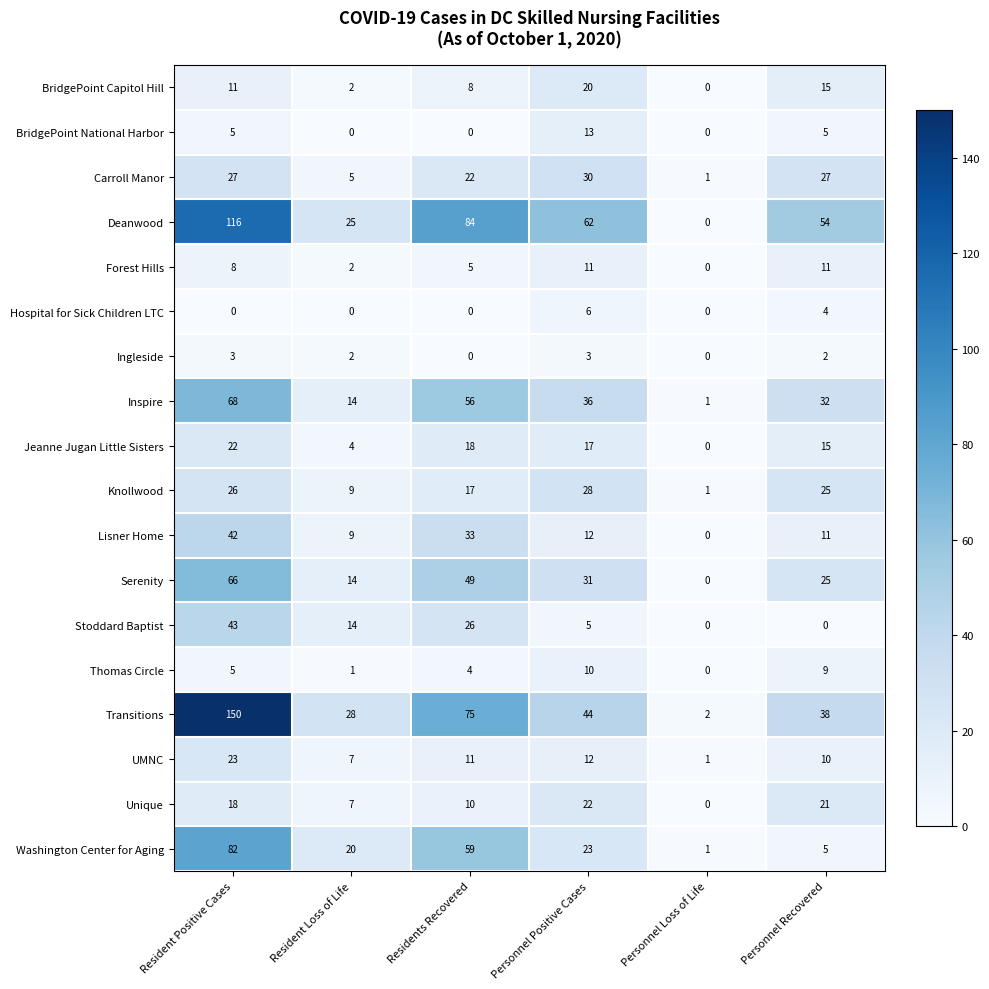

What is the difference between the second highest and minimum values in the Transitions series?

73